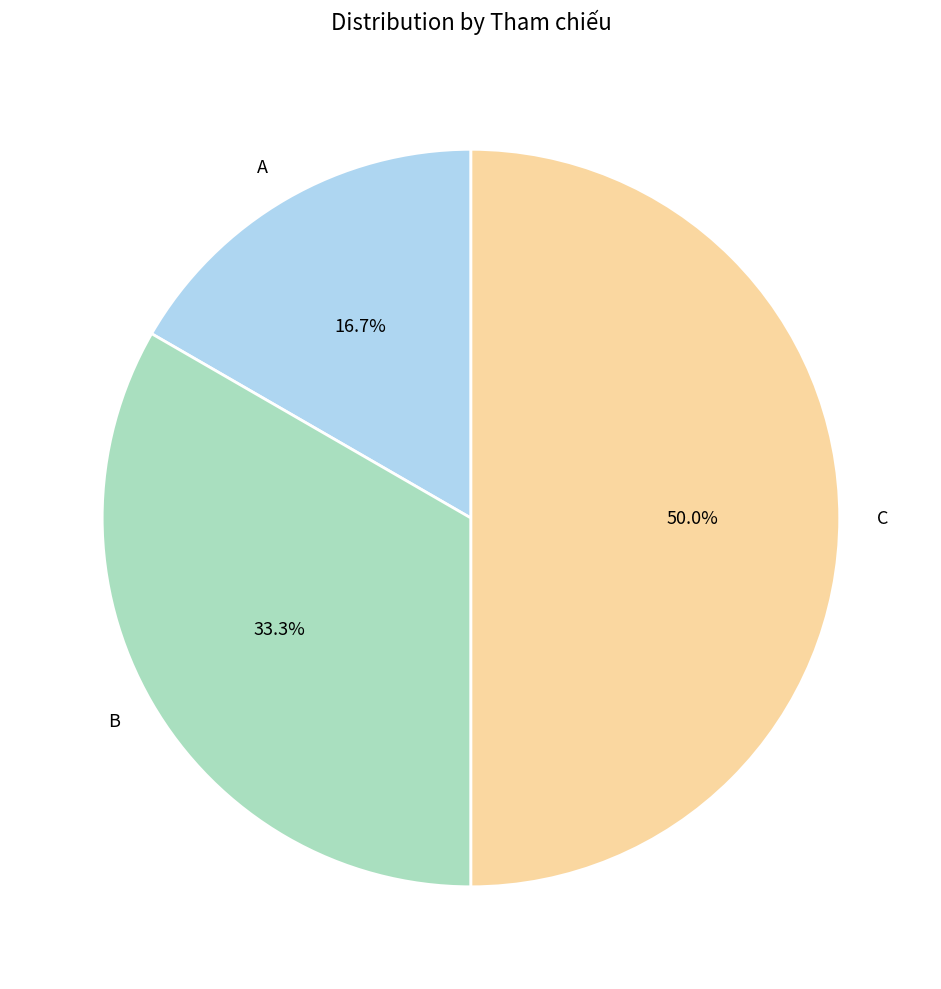

Which has a higher value, C or A?

C